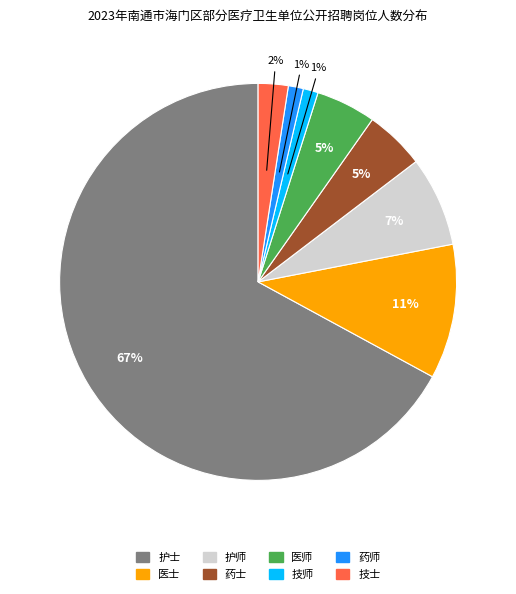

Which has a higher value, 技师 or 护士?

护士